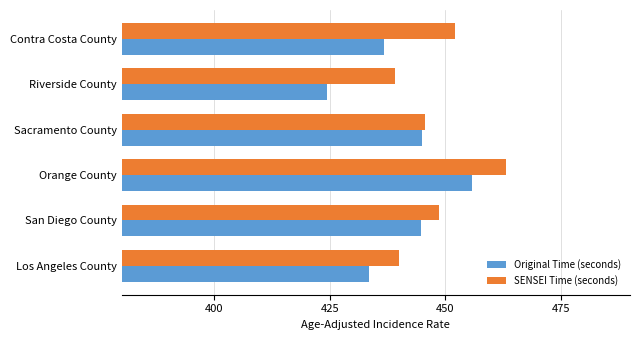

What is the difference between the maximum and minimum values in the Original Time (seconds) series?

31.2